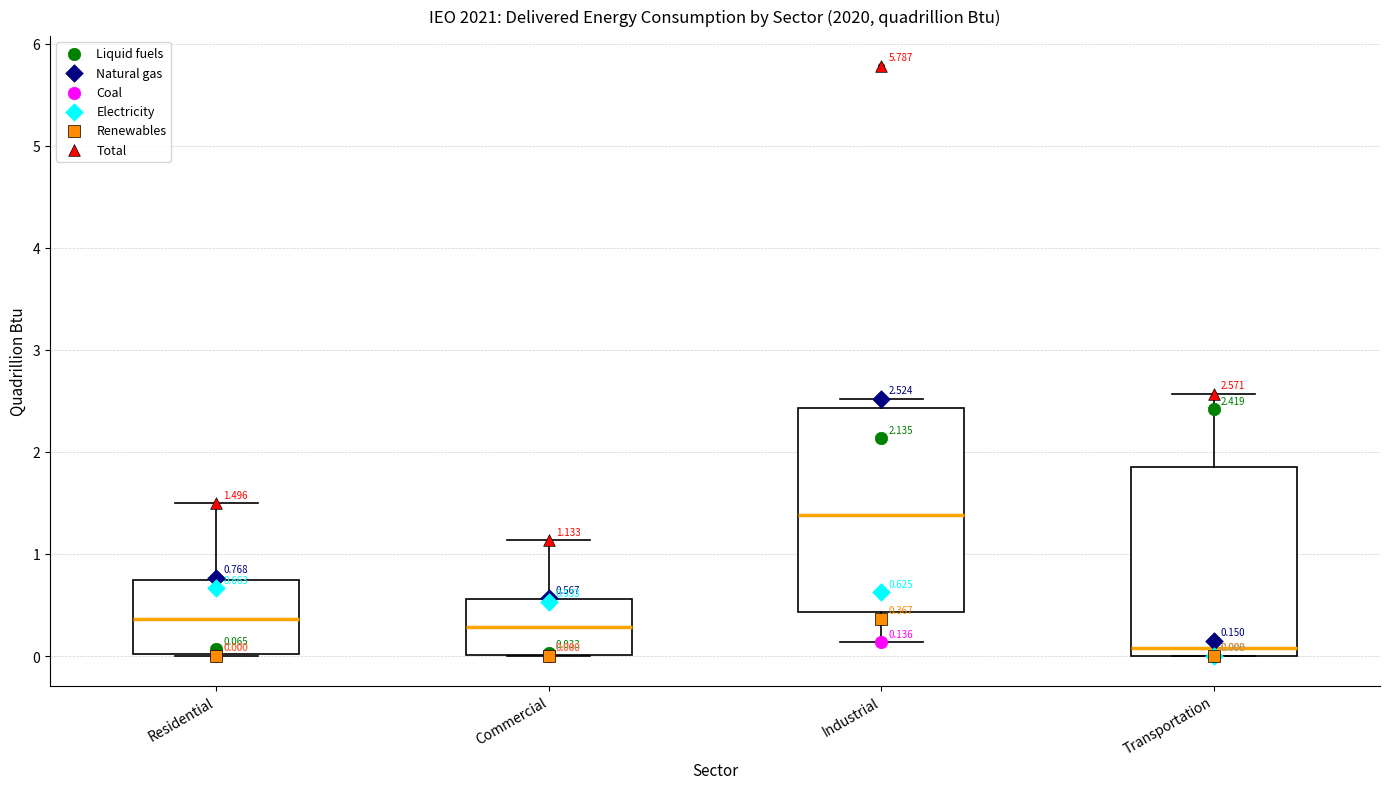

Comparing the boxes themselves (not the whiskers), which one is the tallest?

Industrial